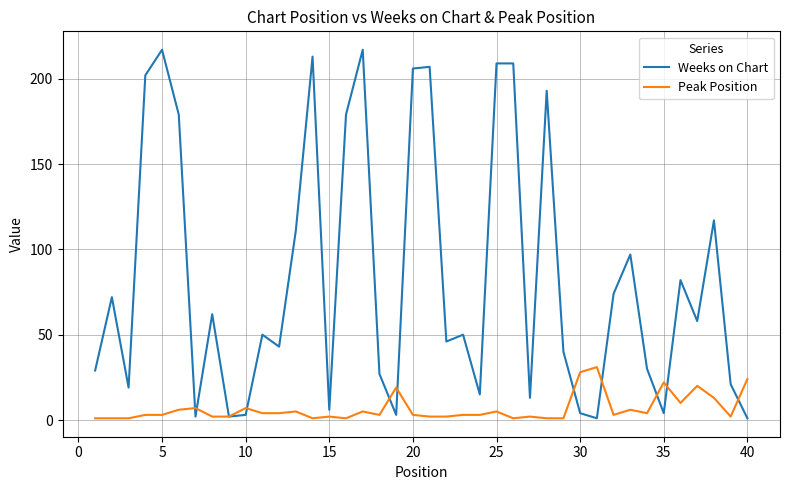

What is the maximum value for Peak Position?

31